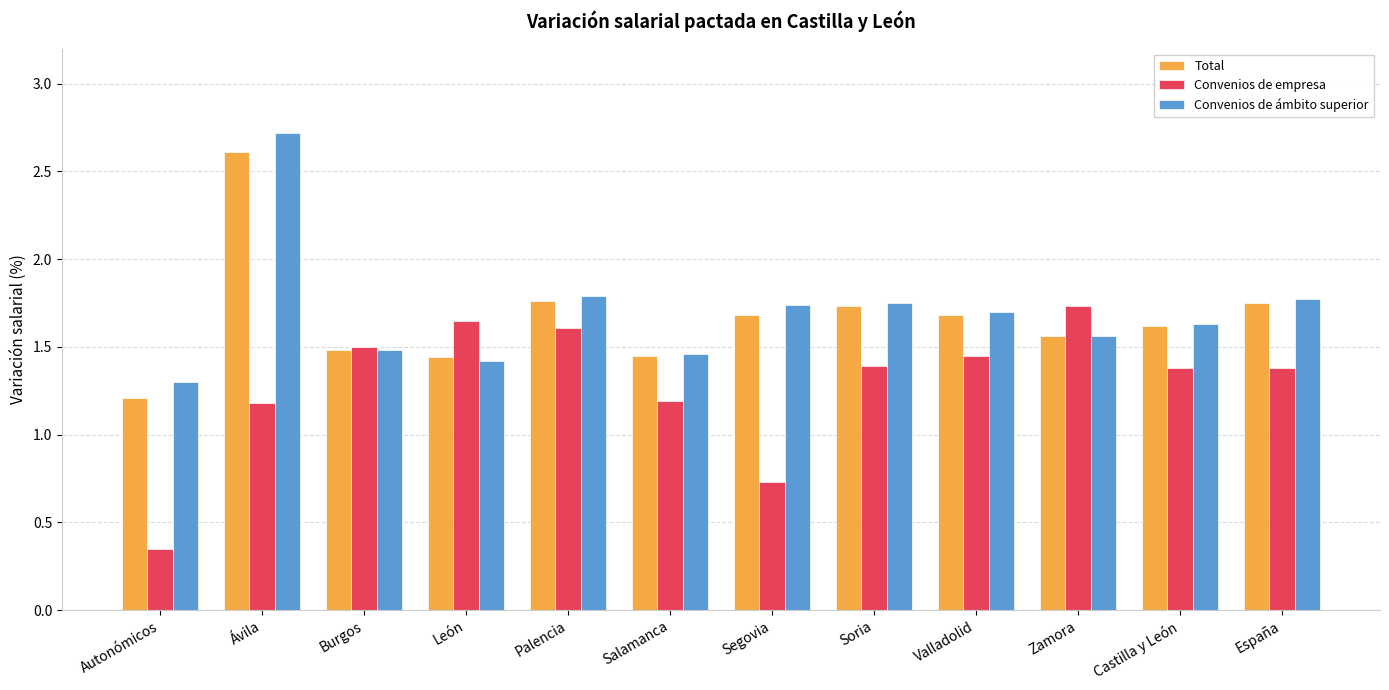

At which label does Convenios de empresa first exceed 1?

Ávila